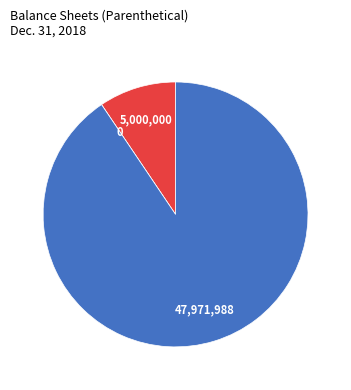

Does any single category account for the majority?

Yes